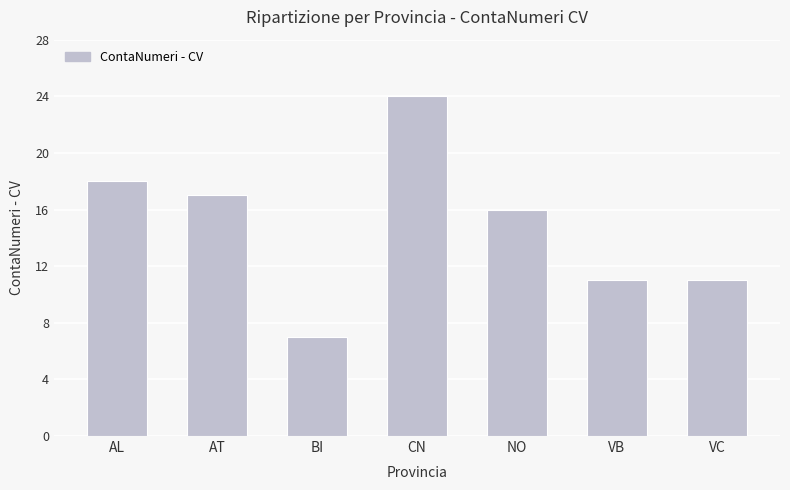

What is the greatest value displayed?

24